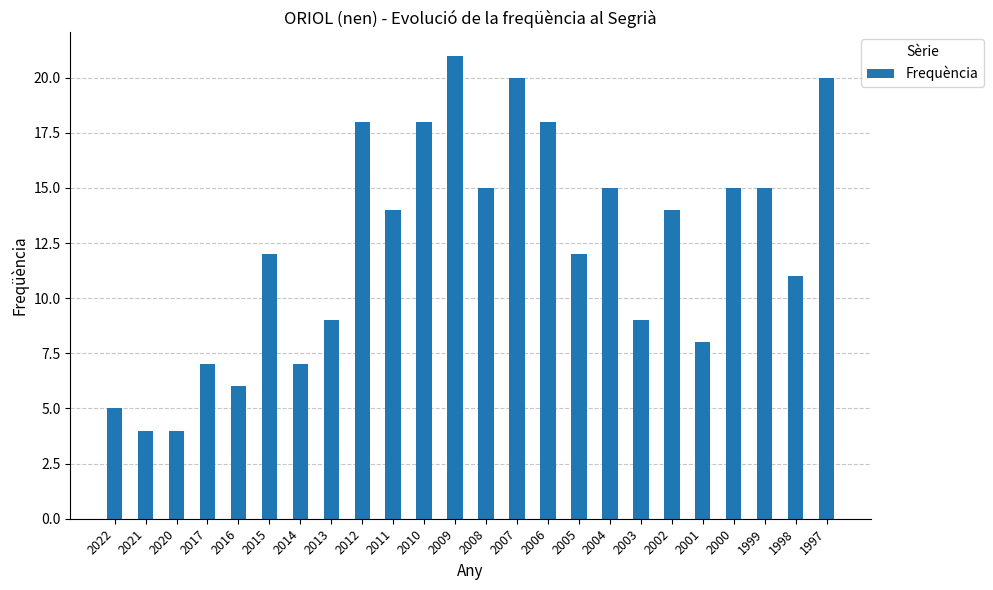

What is the maximum value shown in the chart?

21